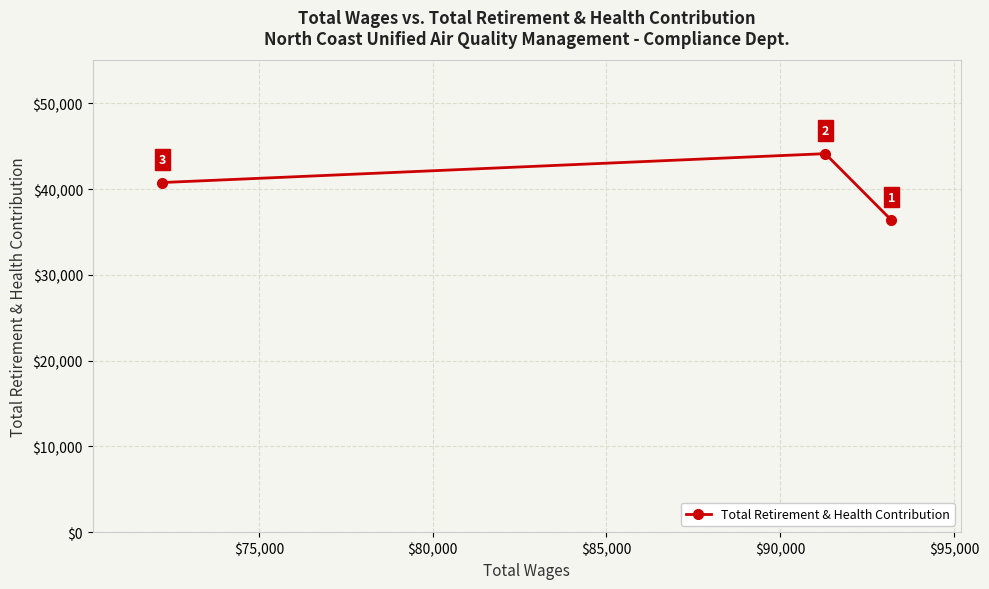

What is the minimum value shown in the chart?

36384